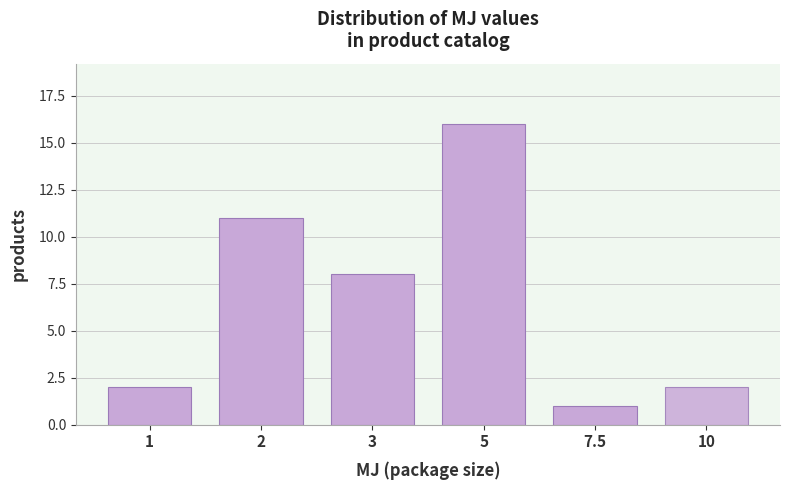

Reading left to right, what are all the values shown in this chart?

2	11	8	16	1	2